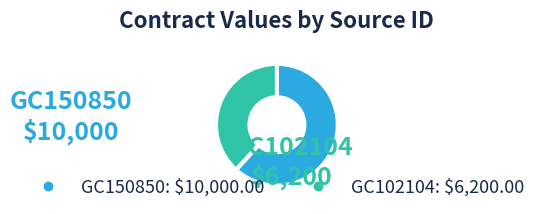

Rank the categories by value from lowest to highest.

GC102104, GC150850